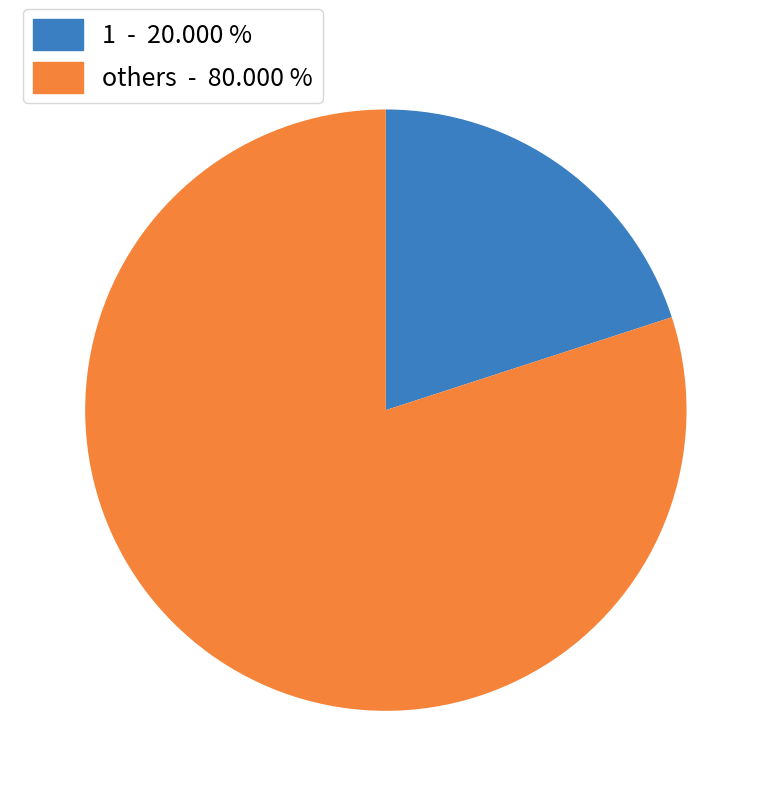

Is the sum of 1 - 20.000 % and others - 80.000 % greater than half?

Yes